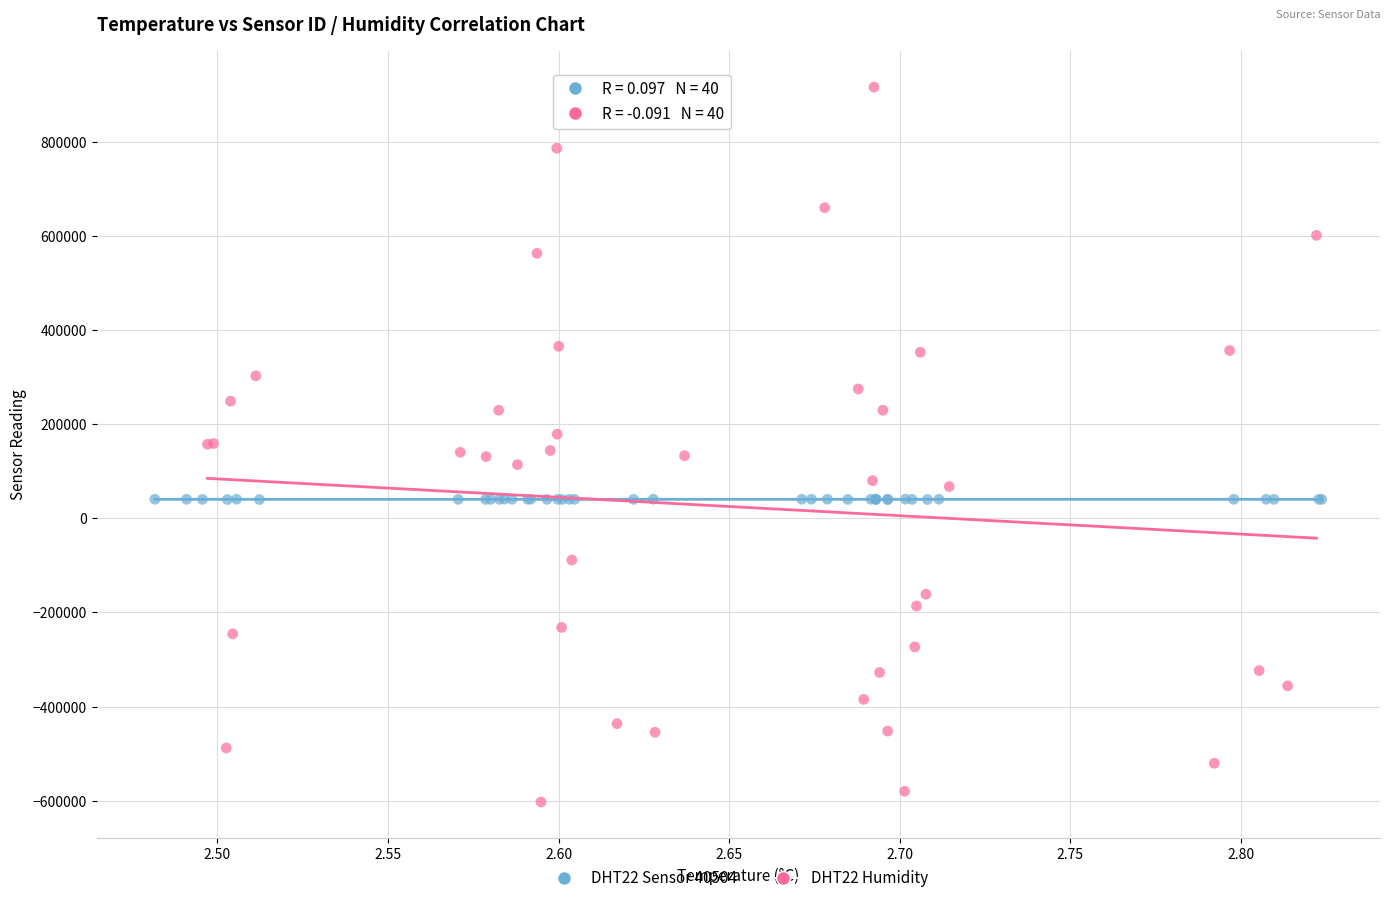

Which series has the widest spread of Y values?

DHT22 Humidity